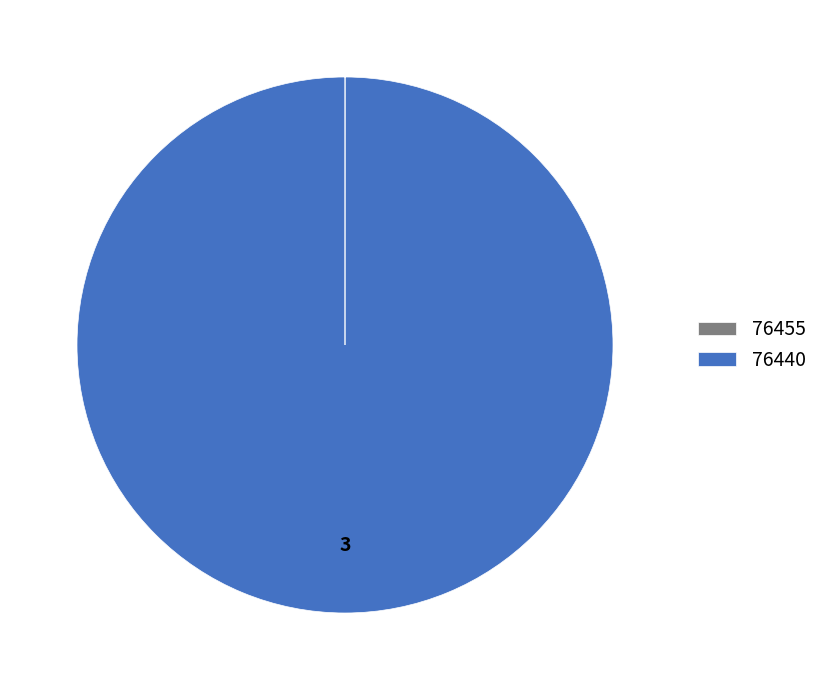

Which slice is the largest?

76440